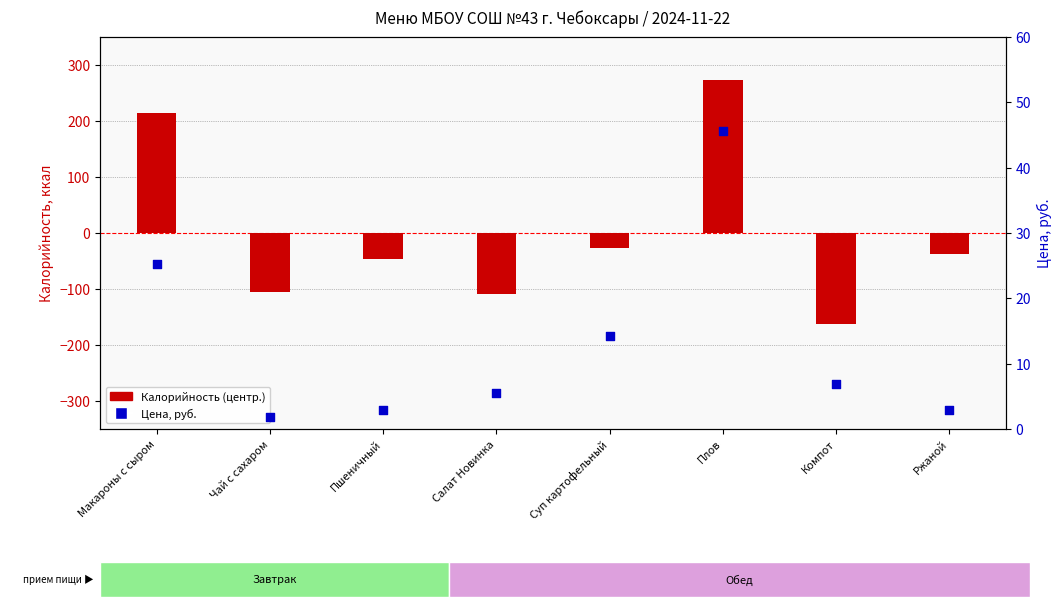

Which series has the largest total across all categories?

Цена, руб.